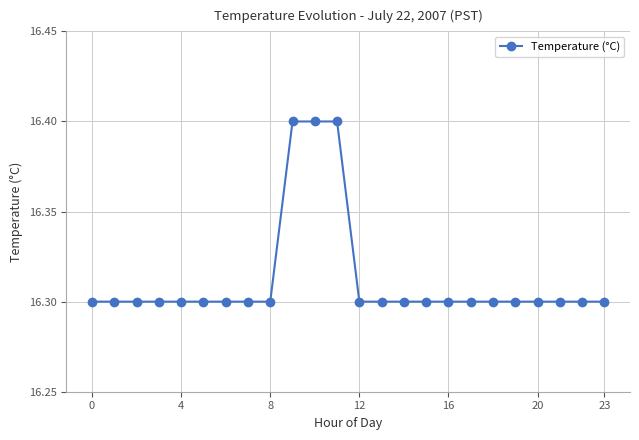

Is this an area chart (filled region under the line)?

No